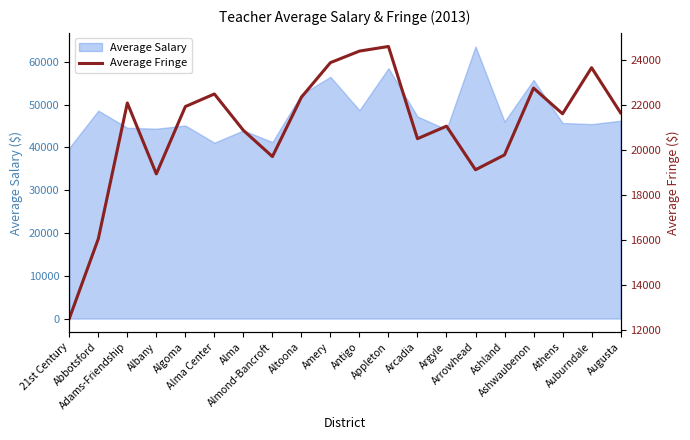

How many values are below 21644?

10